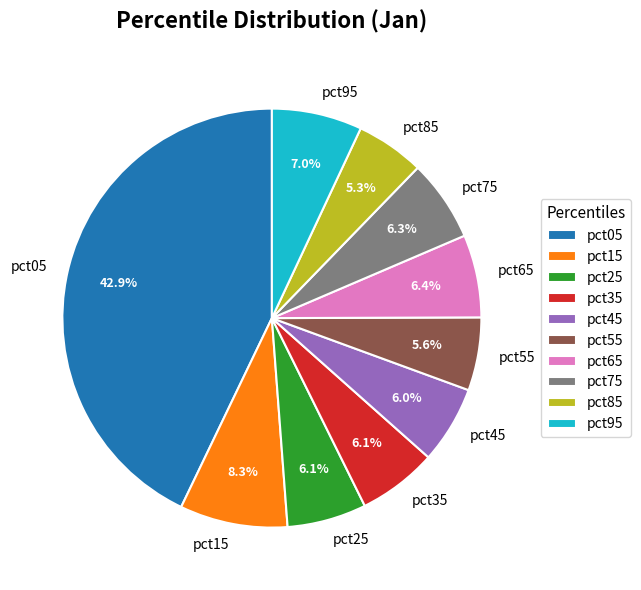

Is there a majority slice in this chart?

No